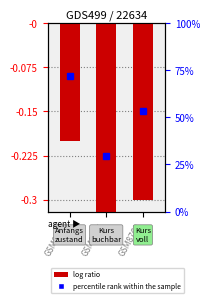

Between GSM8760 and GSM8755, which is larger?

GSM8760